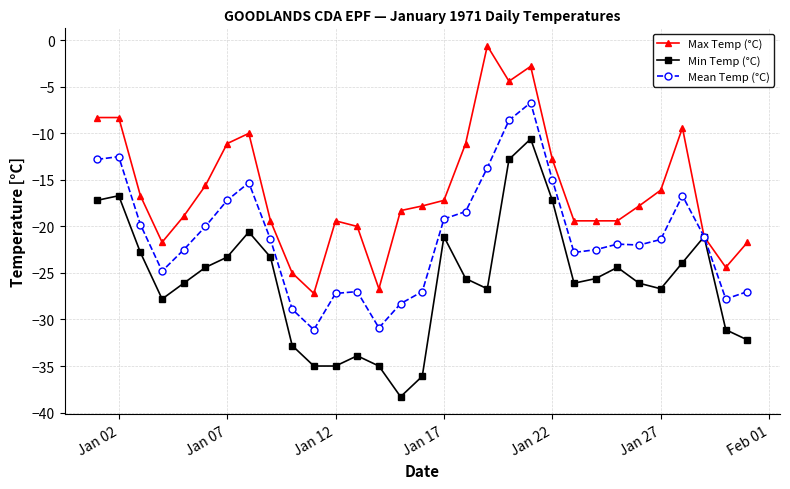

What is the minimum value for Min Temp (°C)?

-38.3